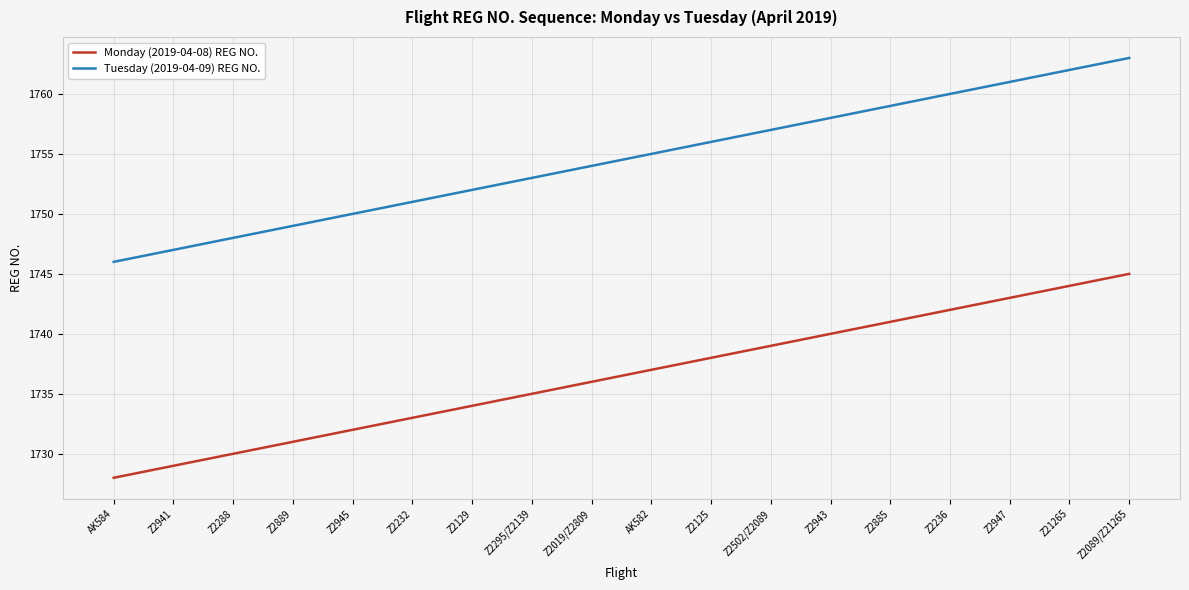

Is the value of Tuesday (2019-04-09) REG NO. at Z21265 greater than the value of Monday (2019-04-08) REG NO. at Z2089/Z21265?

Yes